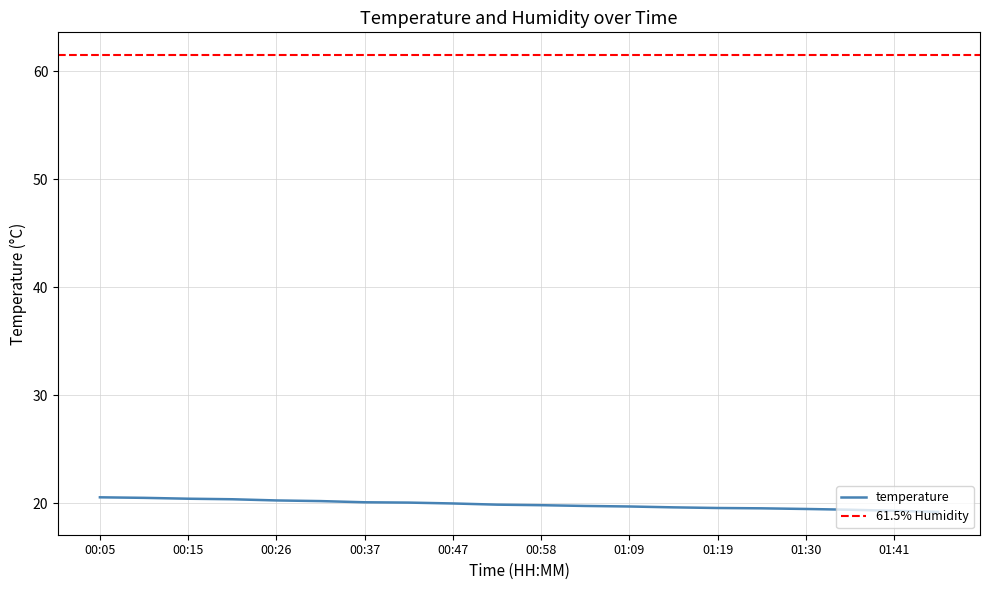

The chart shows a value of 11.7 at 00:10. True or false?

False